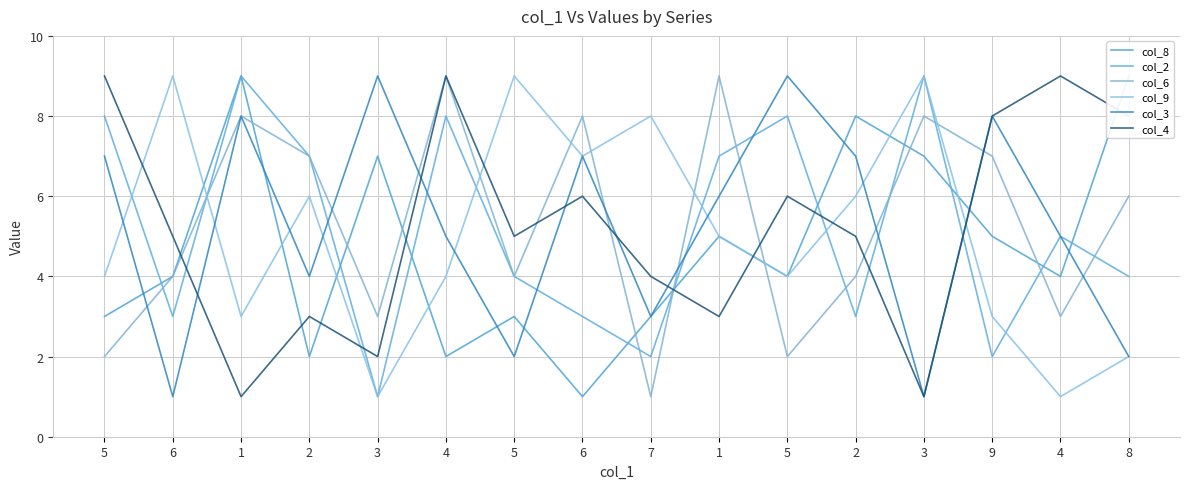

How many data points does each series have?

16